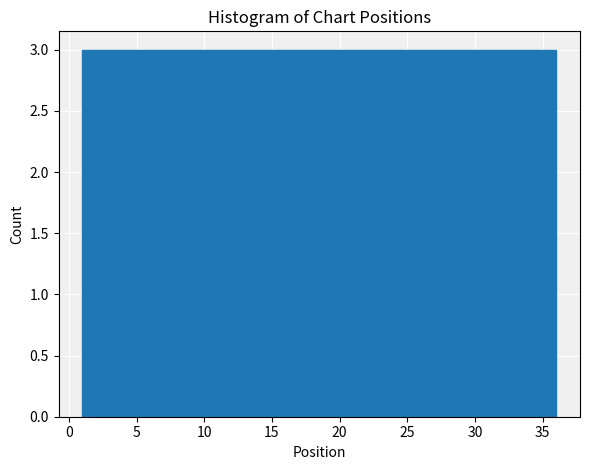

Reading left to right, transcribe this chart: for each bar, give the range it covers on the x-axis and its height. Neither the bar edges nor the heights are printed on the chart, so give them approximately, as read against the axes.

1.0 to 4.0: 3
4.0 to 7.0: 3
7.0 to 10.0: 3
10.0 to 12.5: 3
12.5 to 15.5: 3
15.5 to 18.5: 3
18.5 to 21.5: 3
21.5 to 24.5: 3
24.5 to 27.5: 3
27.5 to 30.0: 3
30.0 to 33.0: 3
33.0 to 36.0: 3